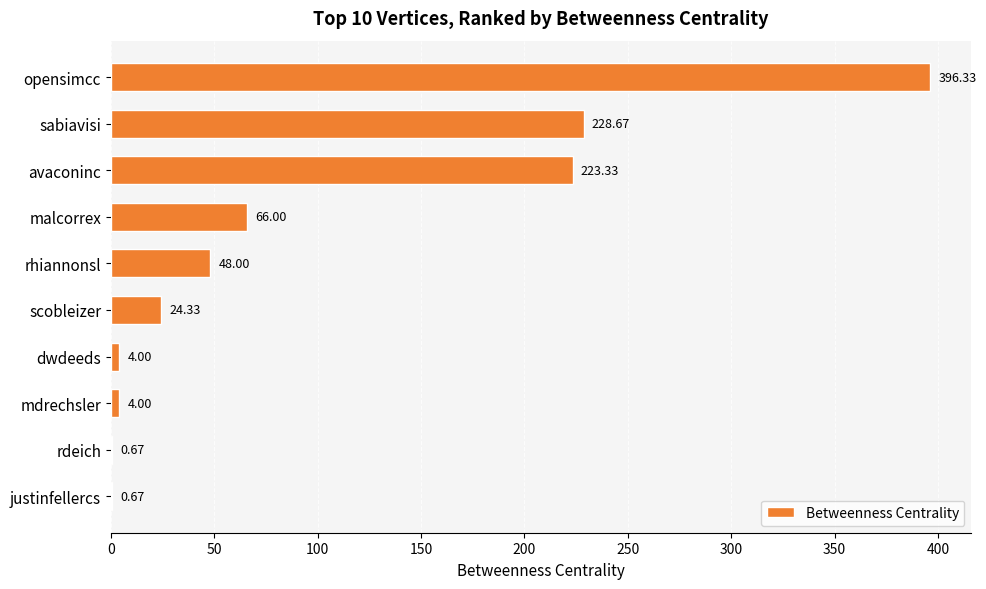

At which label is the value closest to 198?

avaconinc